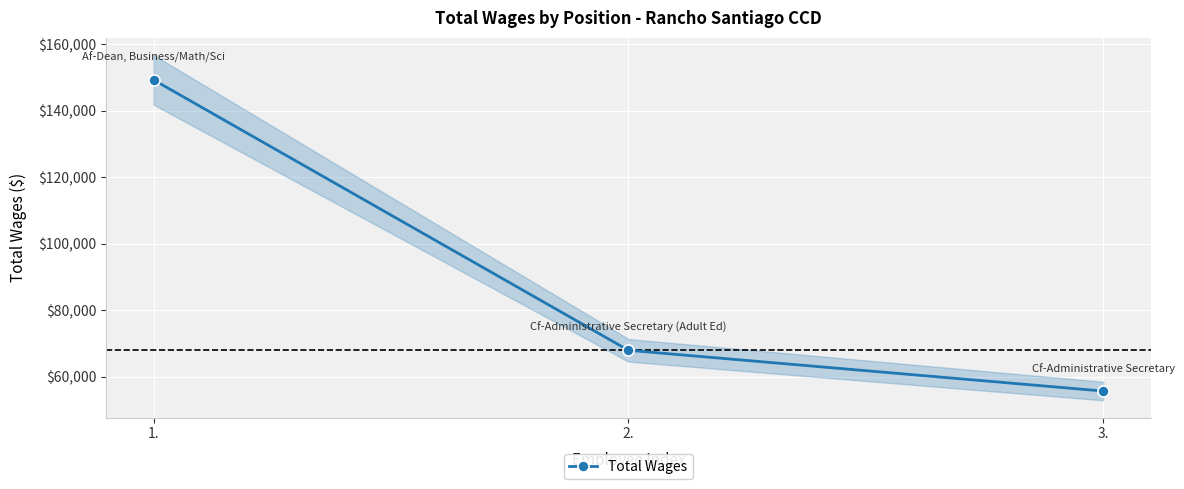

Which label corresponds to the largest value in the chart?

1.